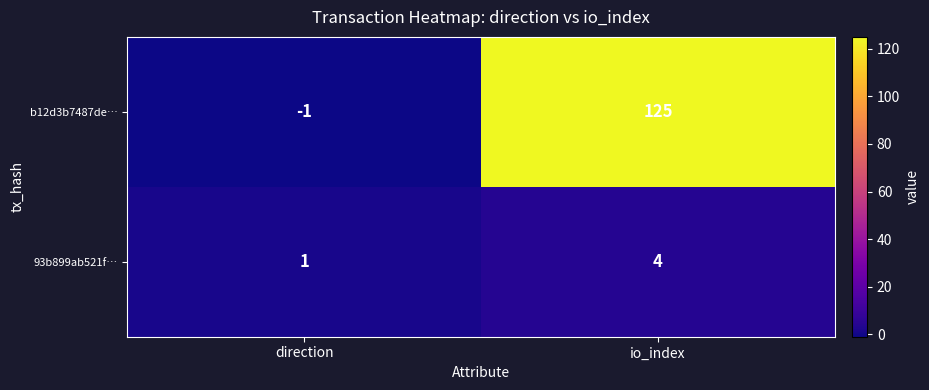

True or false: 93b899ab521f… has a value of 4 at io_index.

True